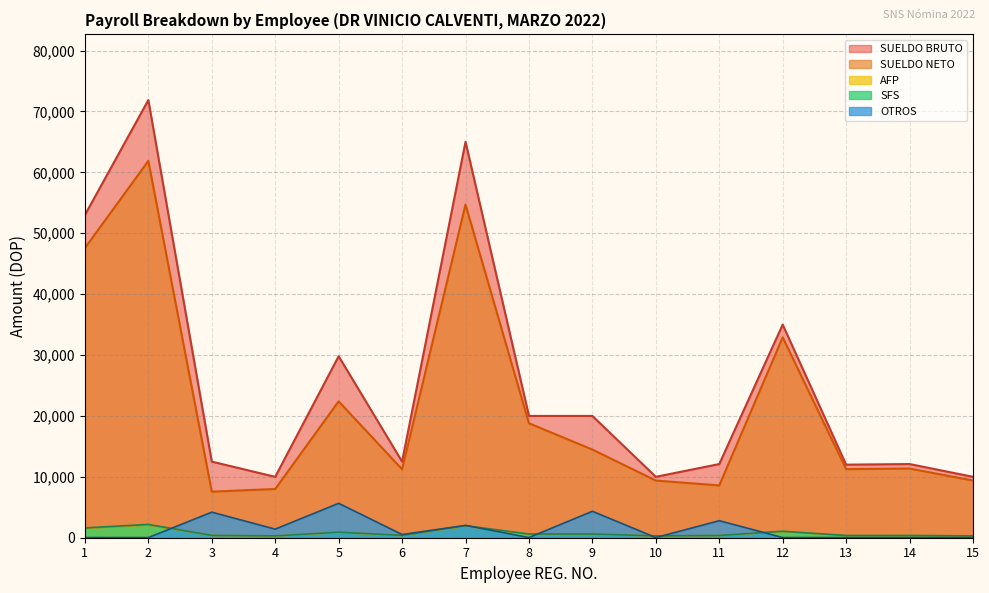

True or false: OTROS and SUELDO NETO cross at least once.

False